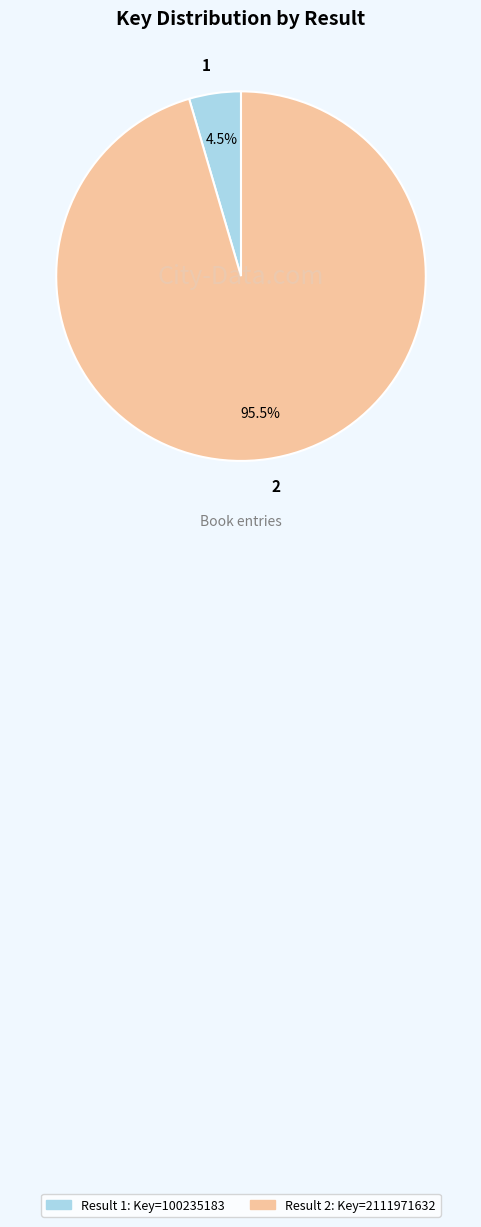

What is the majority slice?

2